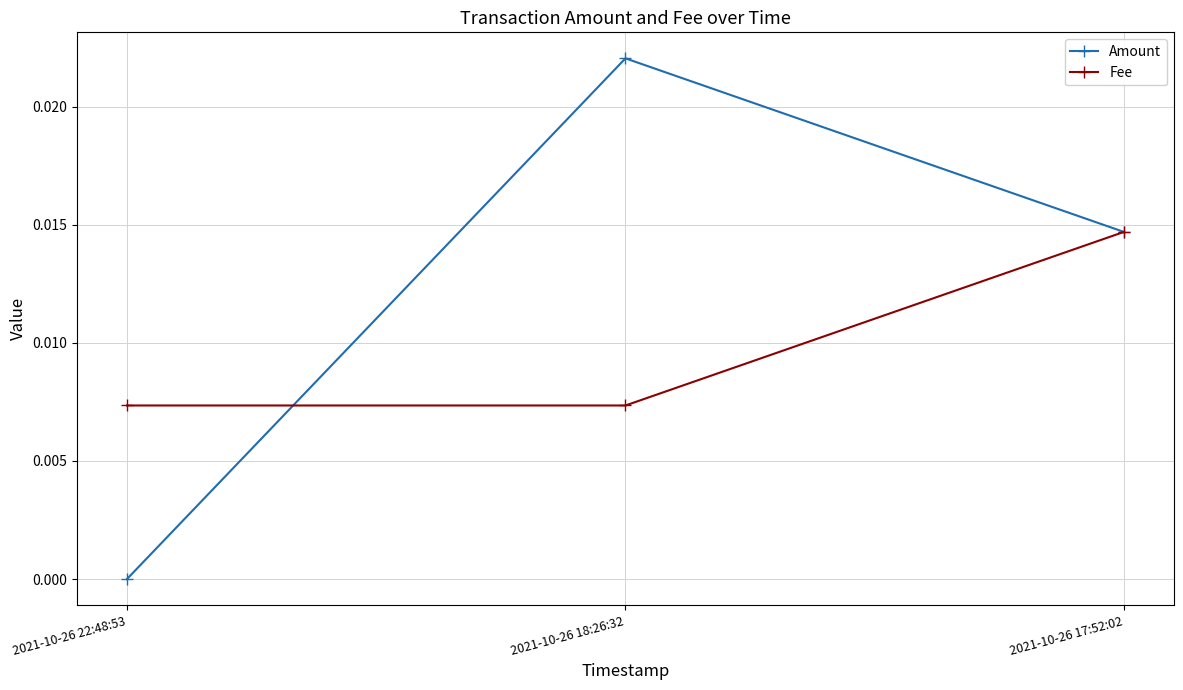

How many lines are shown in the chart?

2